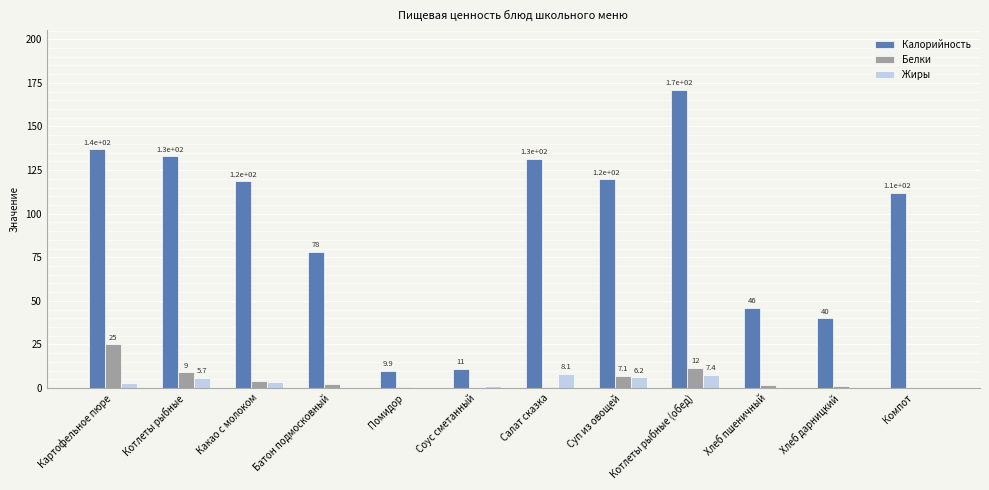

Which label corresponds to the largest value in the chart?

Котлеты рыбные (обед)